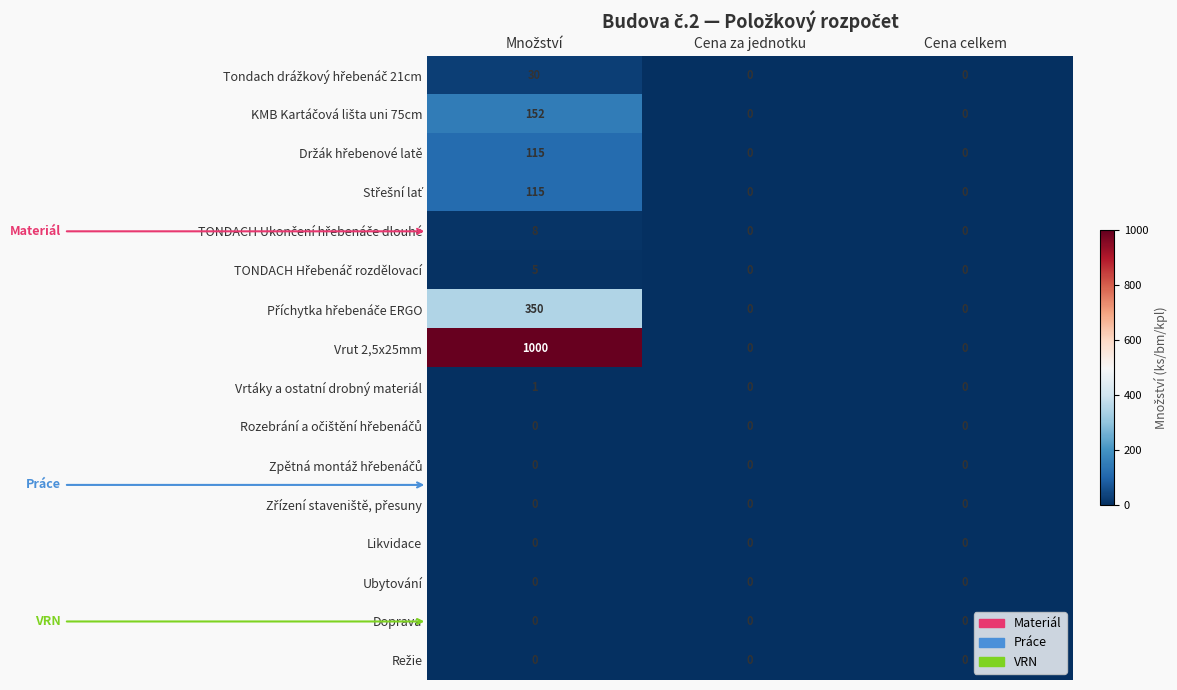

True or false: Vrut 2,5x25mm has a value of 0 at Cena celkem.

True